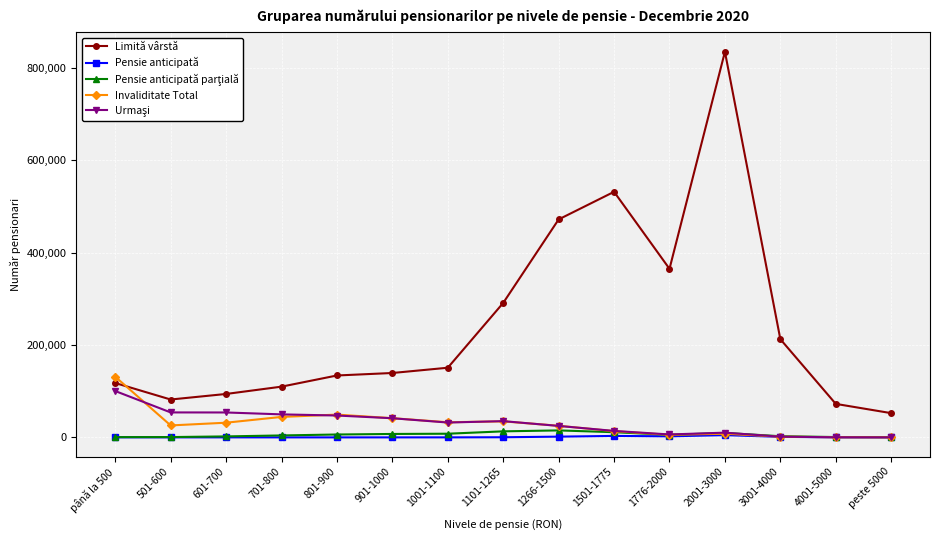

Which series has the widest spread of values?

Limită vârstă